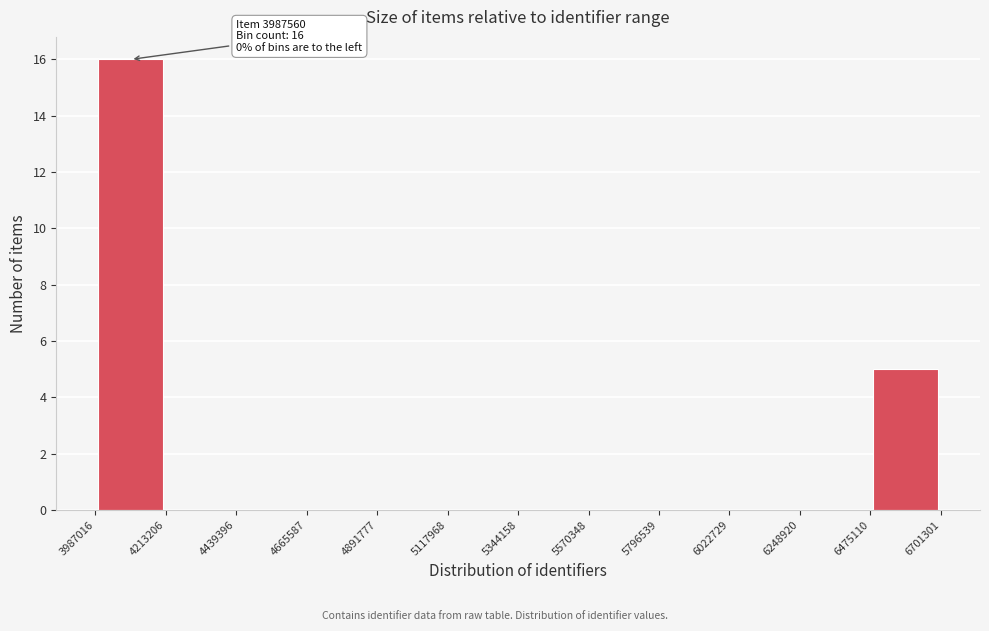

Over which range of the x-axis is the bar tallest?

3987016 to 4213206